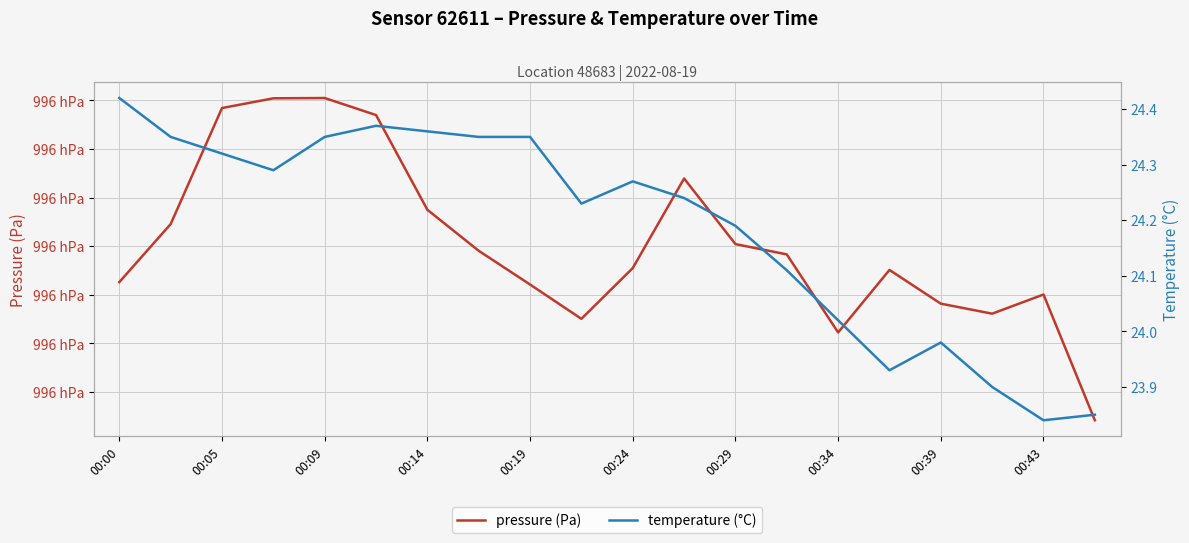

Reading right to left, extract all data points from this chart.

pressure (Pa): 99597.1	99610.0	99608.1	99609.1	99612.6	99606.1	99614.2	99615.2	99622.0	99612.8	99607.5	99611.1	99614.5	99618.8	99628.5	99630.2	99630.2	99629.2	99617.3	99611.3
temperature (°C): 23.9	23.8	23.9	24.0	23.9	24.0	24.1	24.2	24.2	24.3	24.2	24.4	24.4	24.4	24.4	24.4	24.3	24.3	24.4	24.4